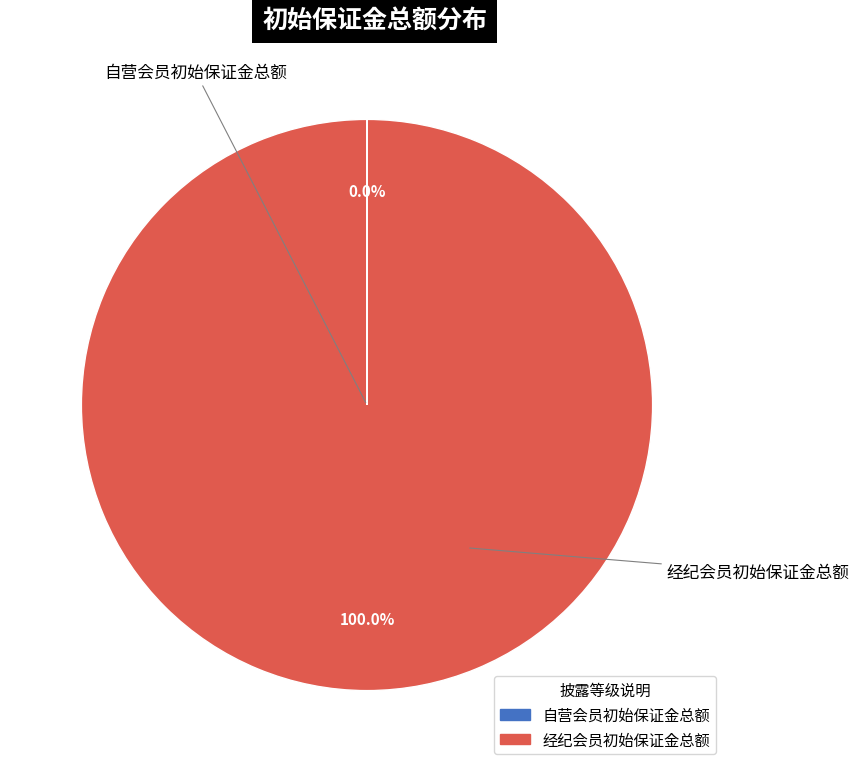

Does any single category account for the majority?

Yes